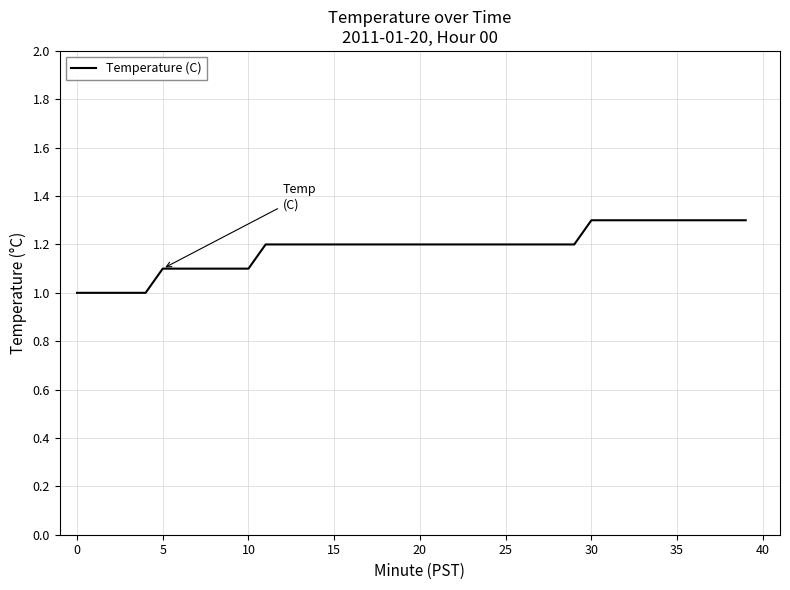

How many lines are shown in the chart?

1